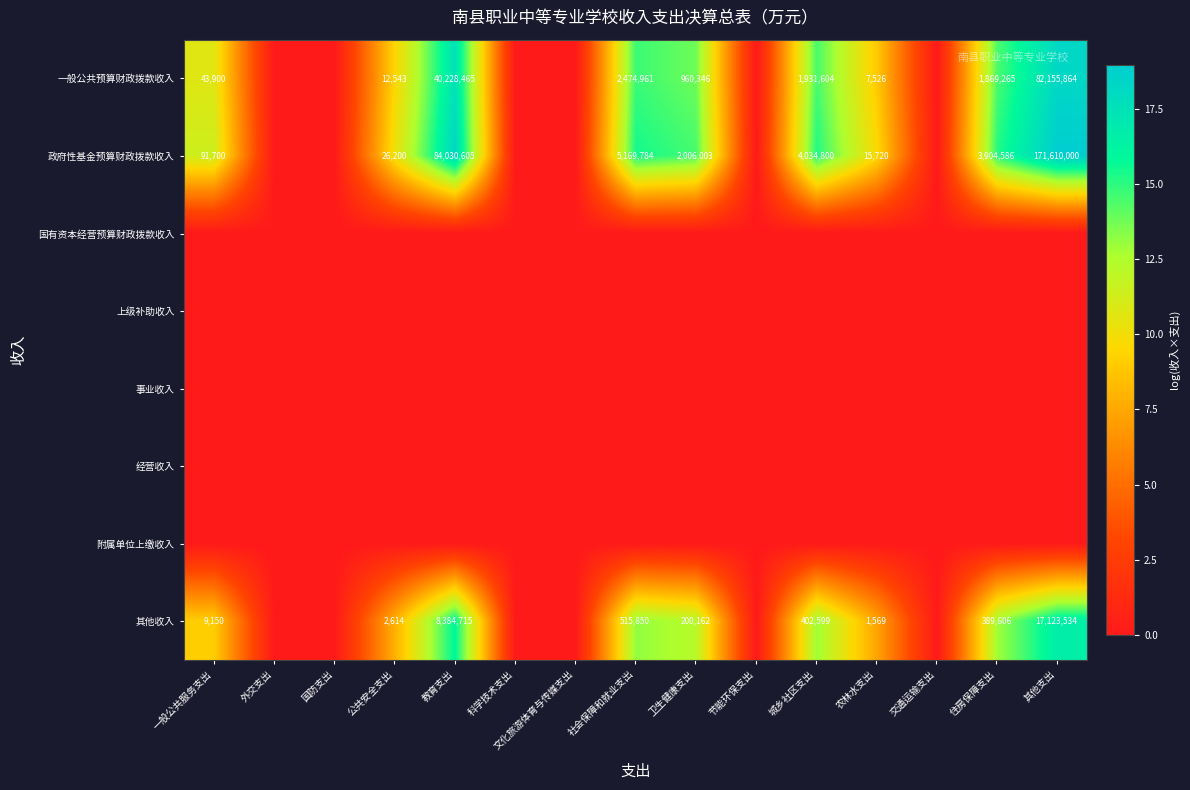

Is it true that 一般公共预算财政拨款收入 equals 20711 at 一般公共服务支出?

False